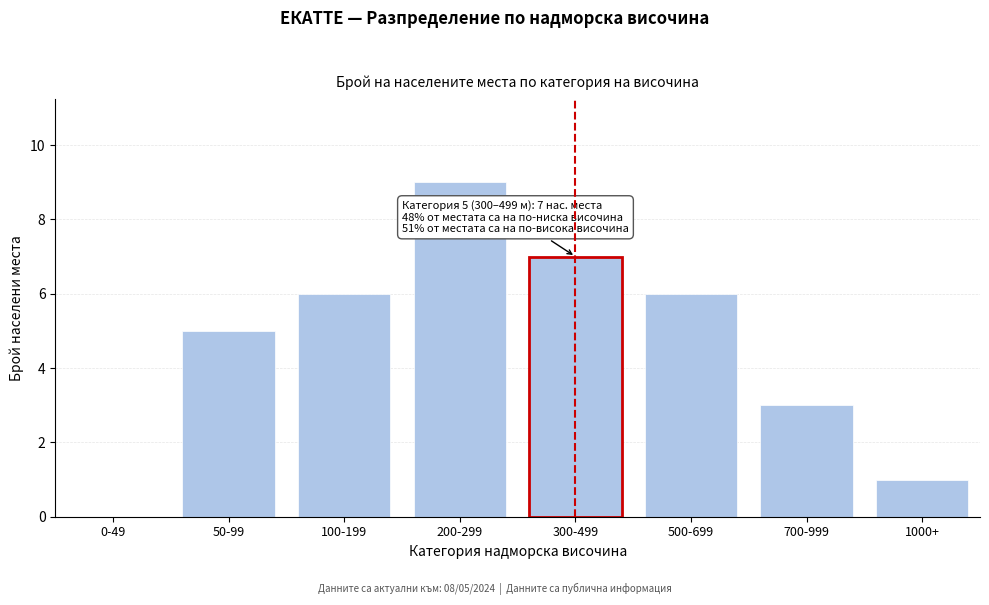

Reading right to left, extract all data points from this chart.

1000+=1	700-999=3	500-699=6	300-499=7	200-299=9	100-199=6	50-99=5	0-49=0